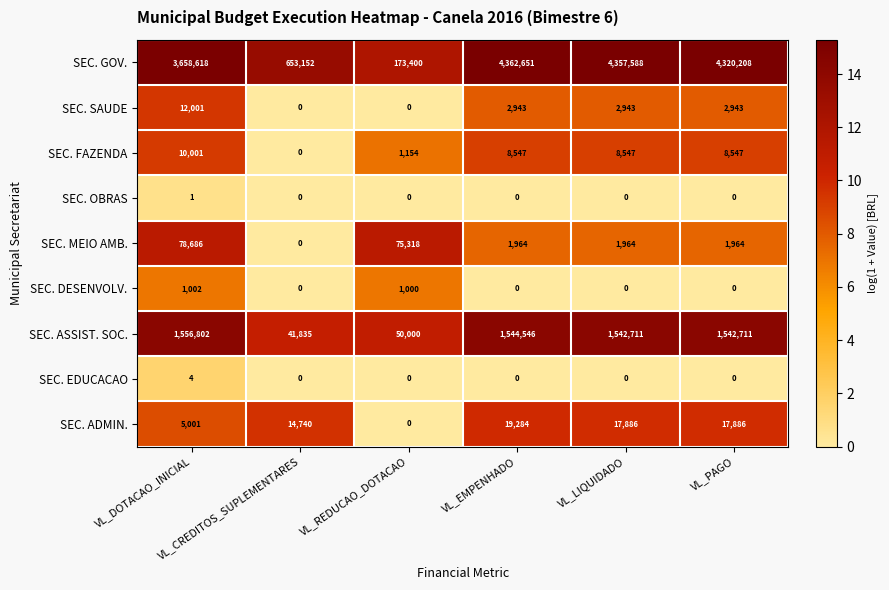

List the series in order of their peak value, highest first.

SEC. GOV., SEC. ASSIST. SOC., SEC. MEIO AMB., SEC. ADMIN., SEC. SAUDE, SEC. FAZENDA, SEC. DESENVOLV., SEC. EDUCACAO, SEC. OBRAS